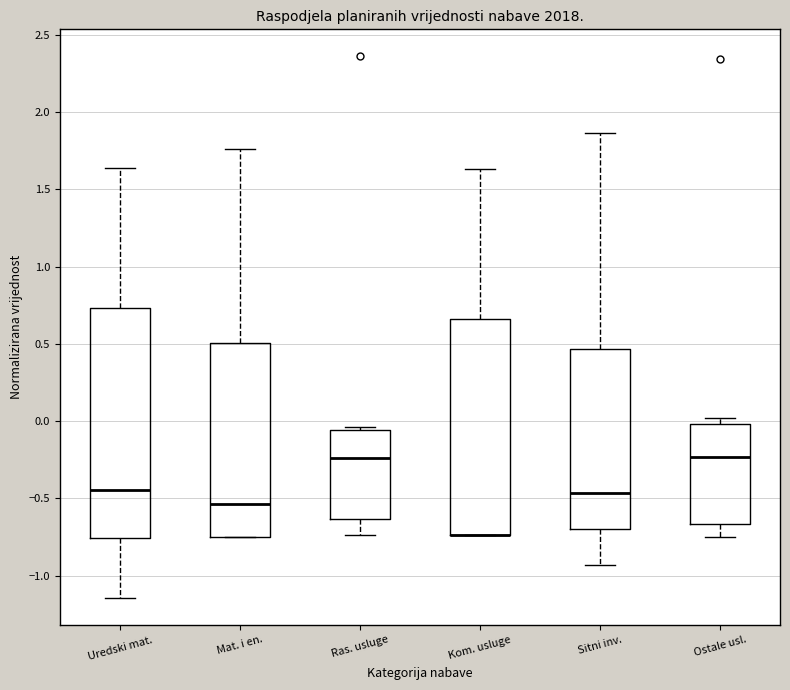

Comparing the boxes themselves (not the whiskers), which one is the tallest?

Uredski mat.